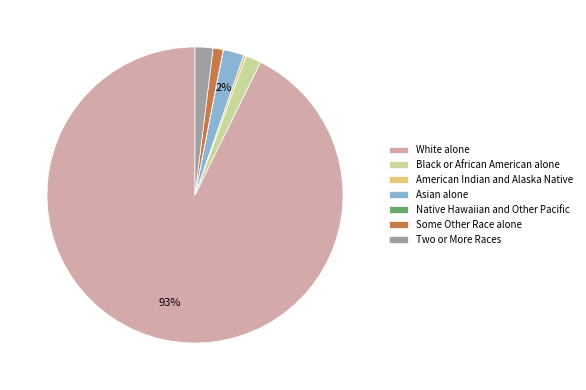

To the nearest percent, what is the average slice percentage?

14%